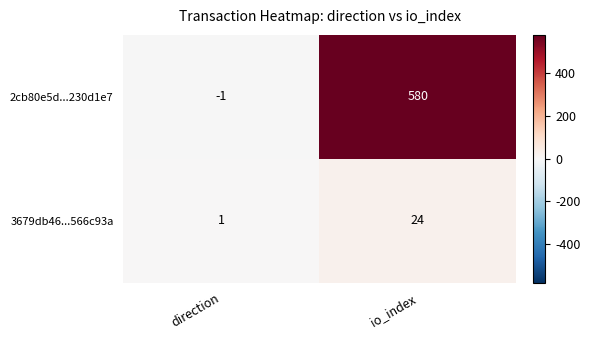

At direction, list the series in order from largest to smallest.

3679db46...566c93a, 2cb80e5d...230d1e7